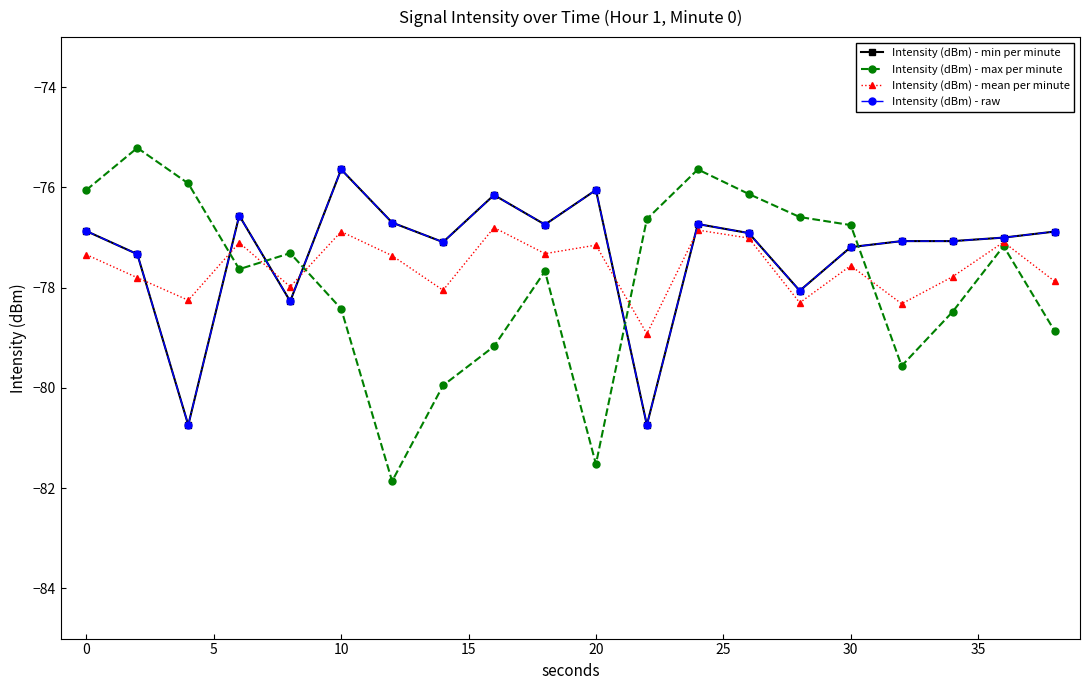

Is this an area chart (filled region under the line)?

No